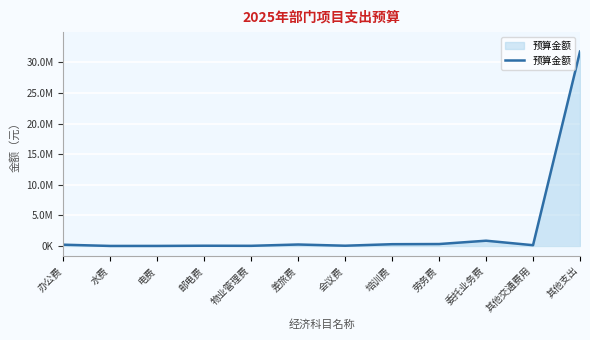

Is this an area chart (filled region under the line)?

Yes